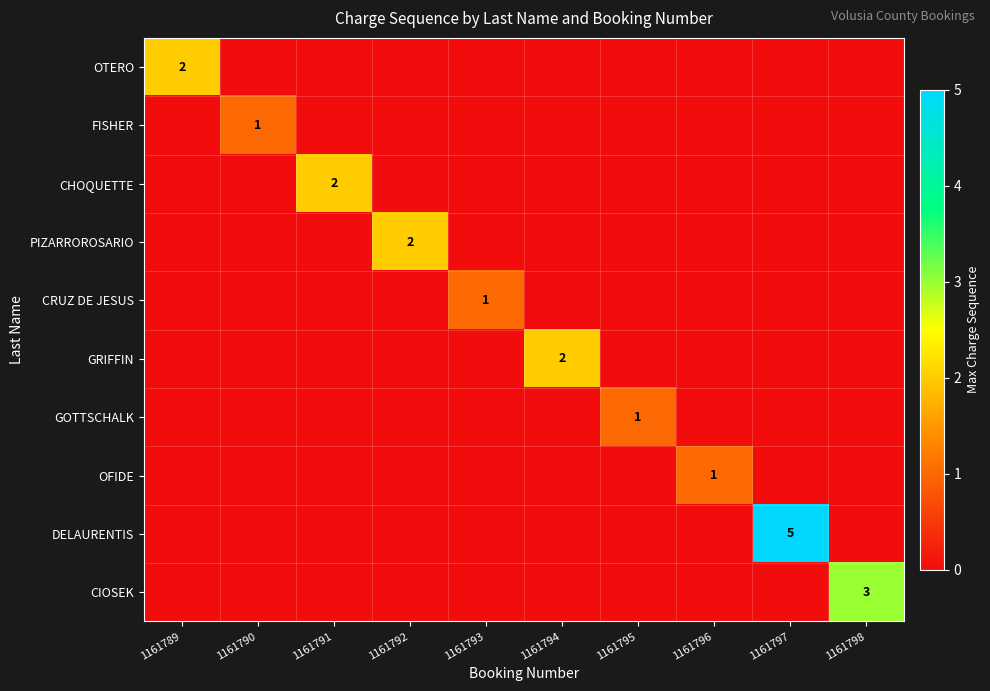

True or false: CHOQUETTE has a value of 3 at 1161791.

False